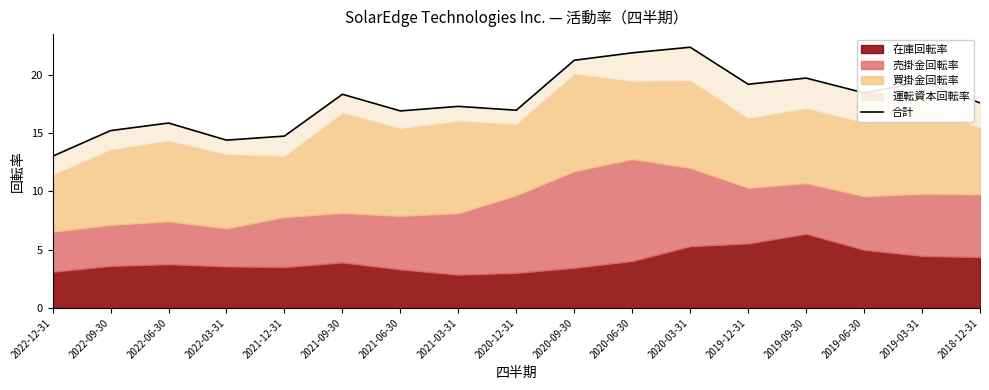

What is the difference between the maximum and minimum values?

9.4